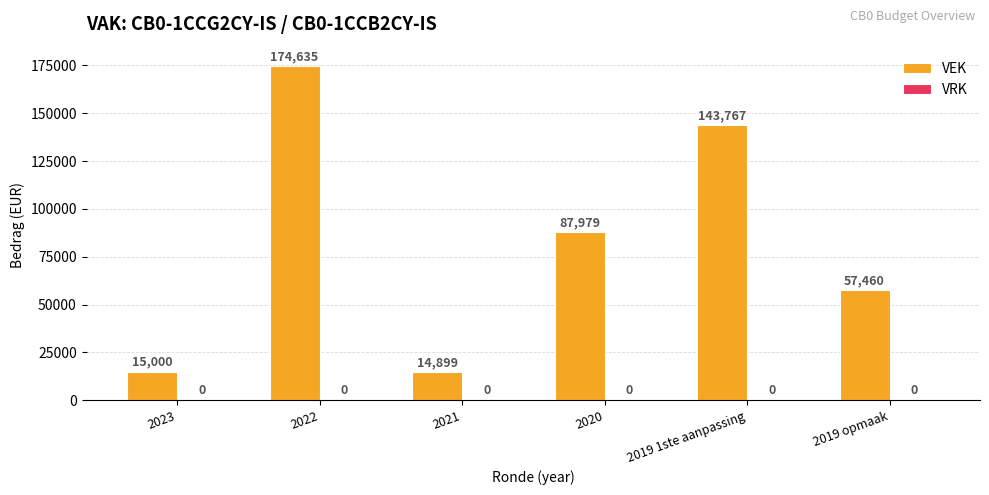

Which category has the highest value across all series?

2022